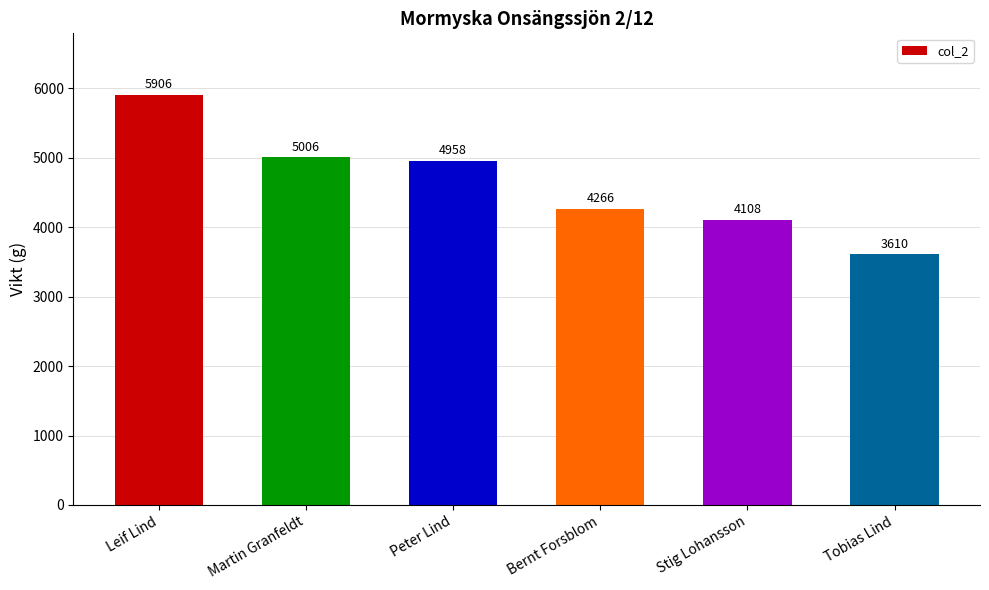

What is the difference between the maximum and minimum values?

2296